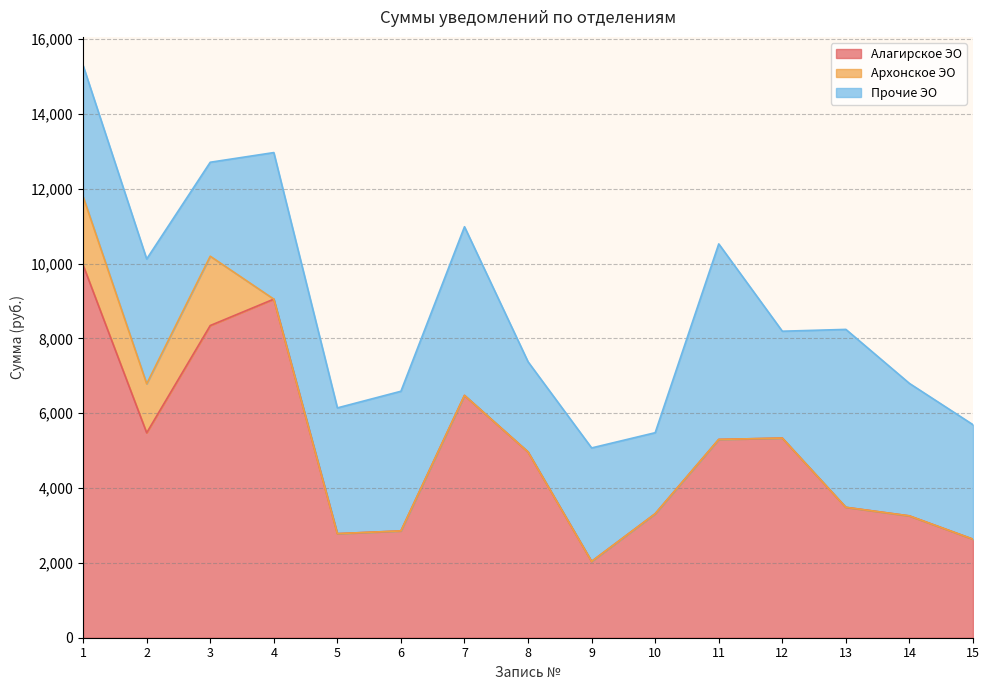

Which series has the largest total across all categories?

Алагирское ЭО